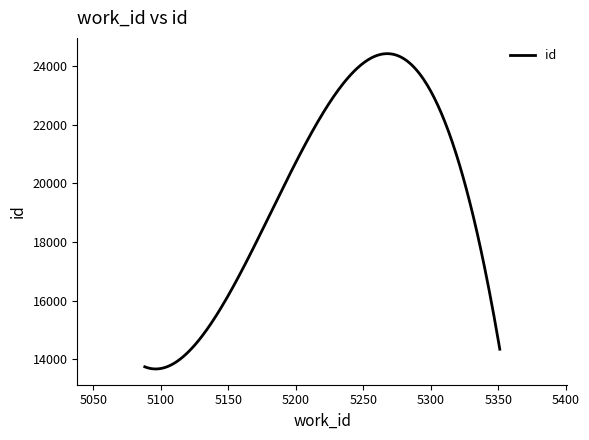

What is the greatest value displayed?

24418.3